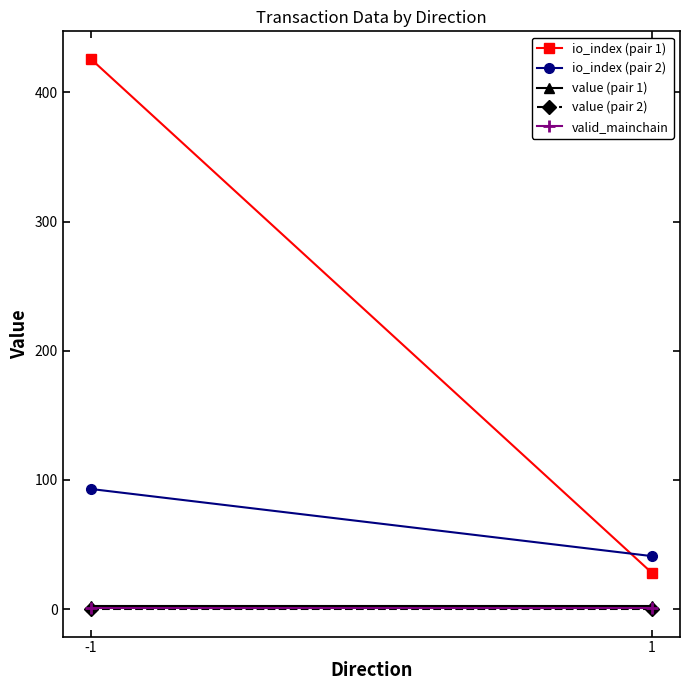

Is the value of value (pair 1) at -1 greater than the value of io_index (pair 1) at 1?

No